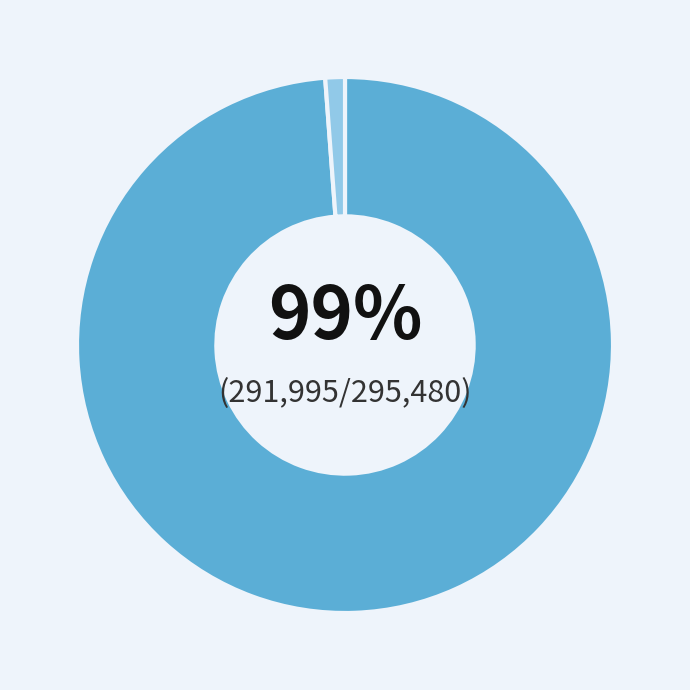

Does any single category account for the majority?

Yes